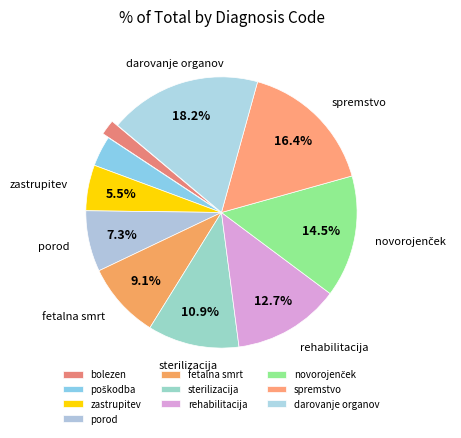

Is it true that darovanje organov is 32% of the pie?

False